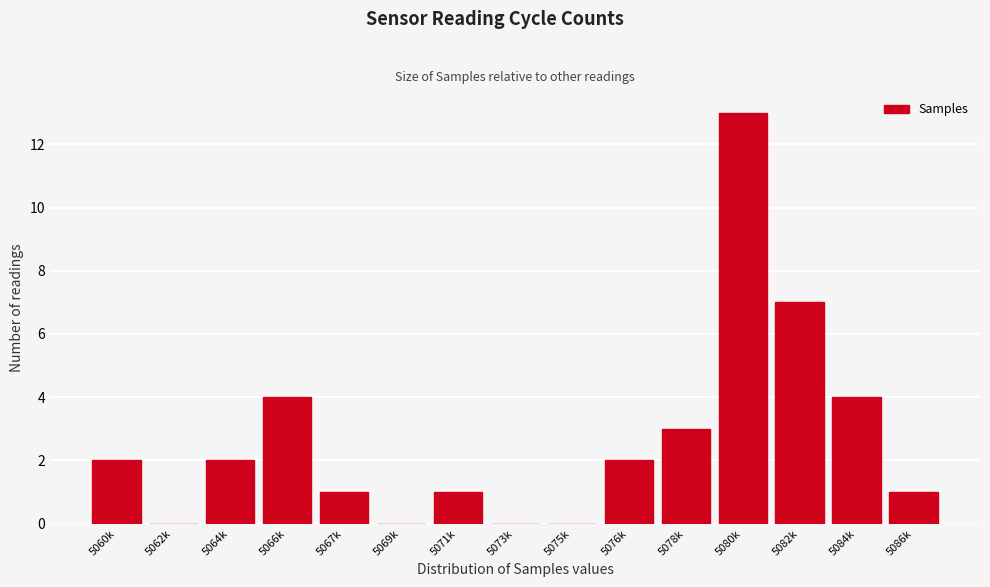

Reading right to left, what are all the values shown in this chart?

5086k=1	5084k=4	5082k=7	5080k=13	5078k=3	5076k=2	5075k=0	5073k=0	5071k=1	5069k=0	5067k=1	5066k=4	5064k=2	5062k=0	5060k=2